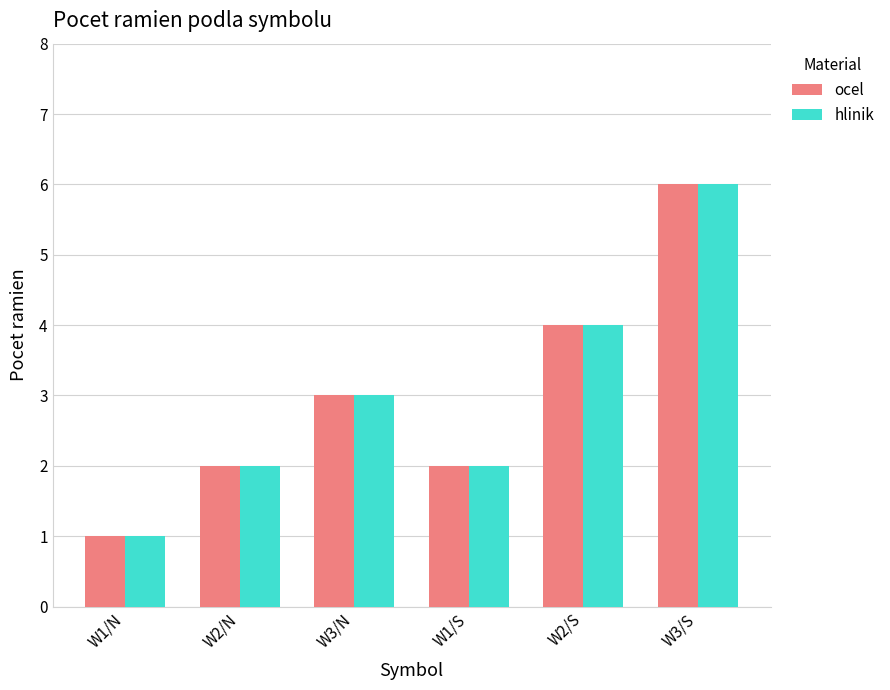

At which category is the sum across all series the highest?

W3/S